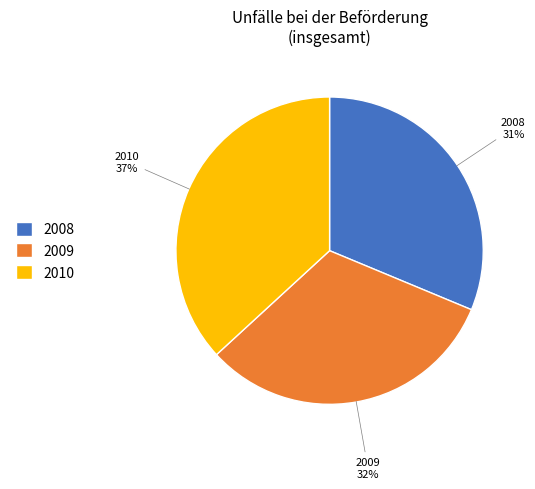

What percentage is the 2010 slice, to the nearest percent?

37%